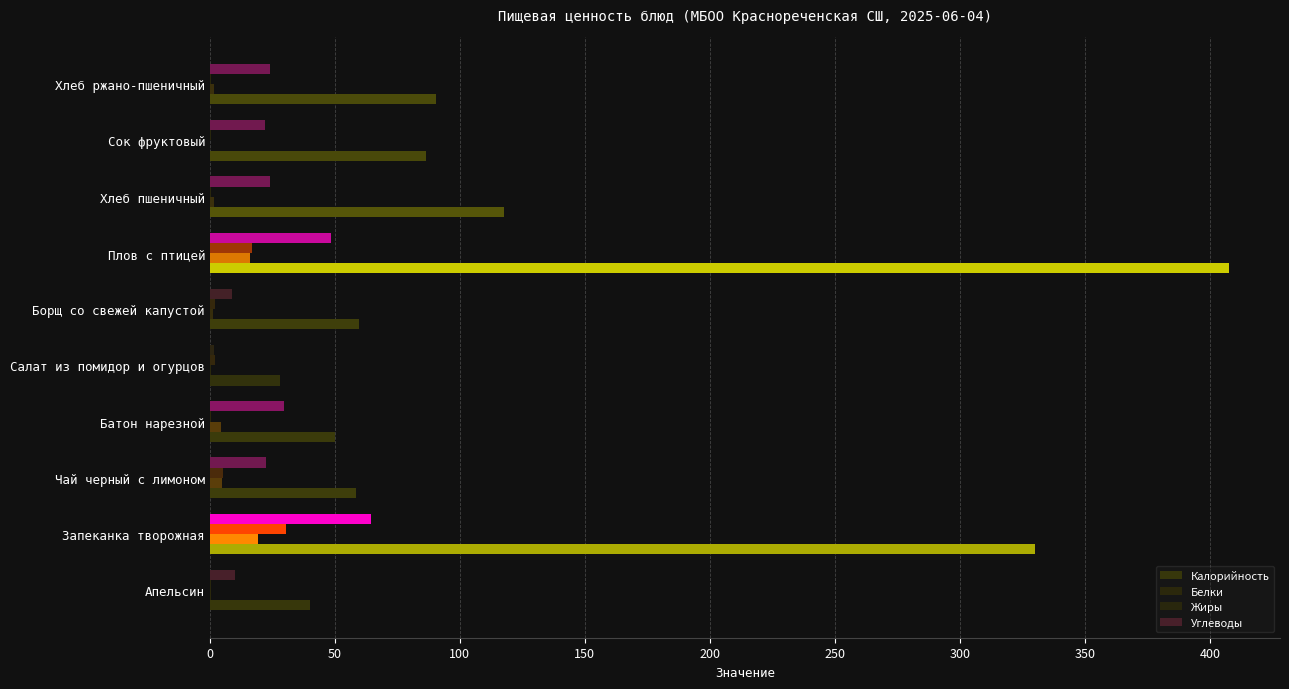

Which series has the largest total across all categories?

Калорийность